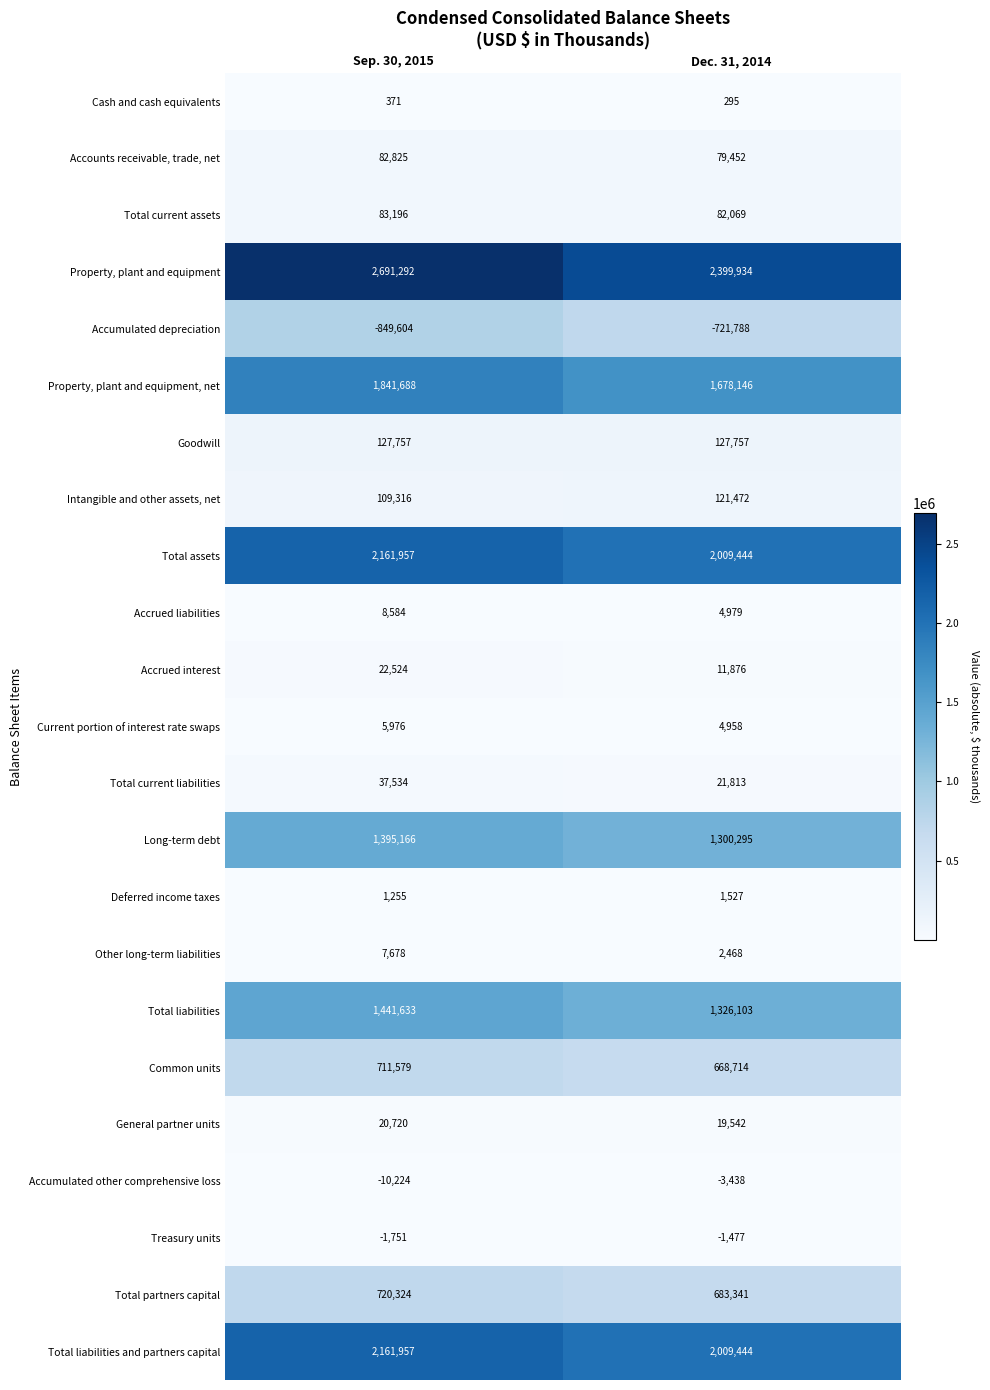

Where is Common units nearest to the value 690146?

Dec. 31, 2014